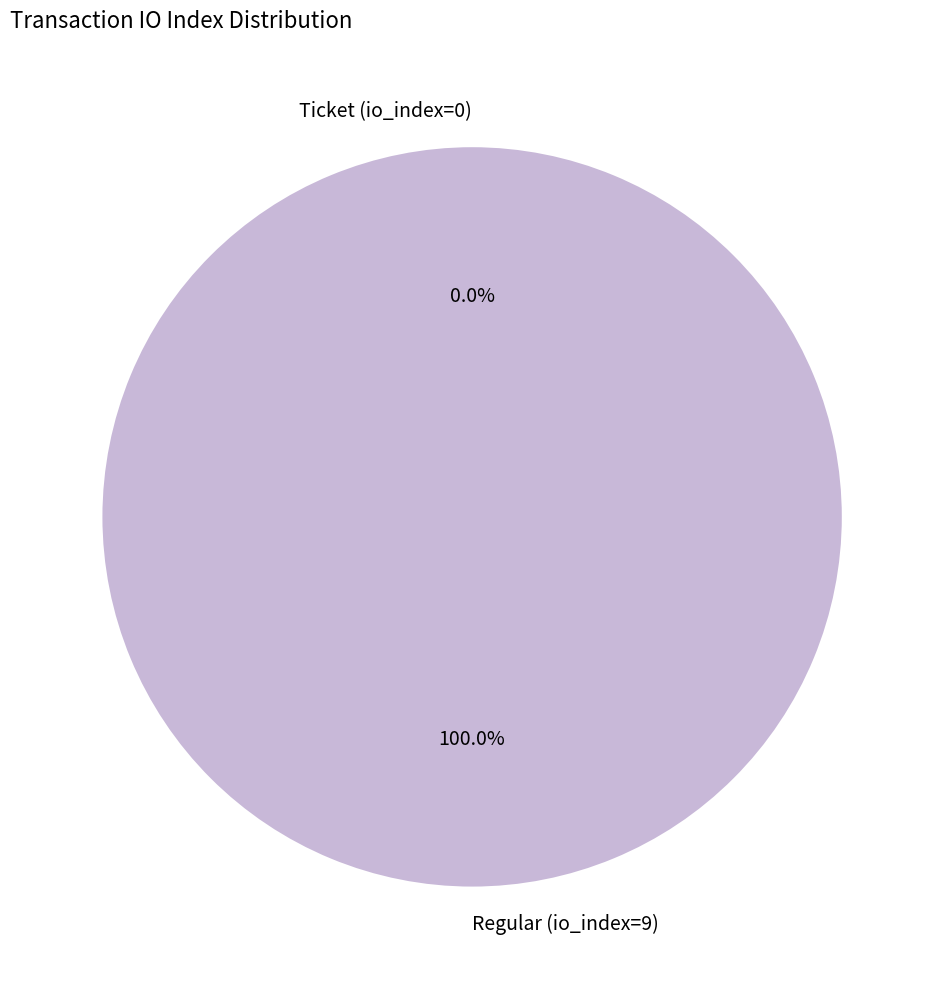

The Ticket (io_index=0) slice represents 0% of the pie. True or false?

True